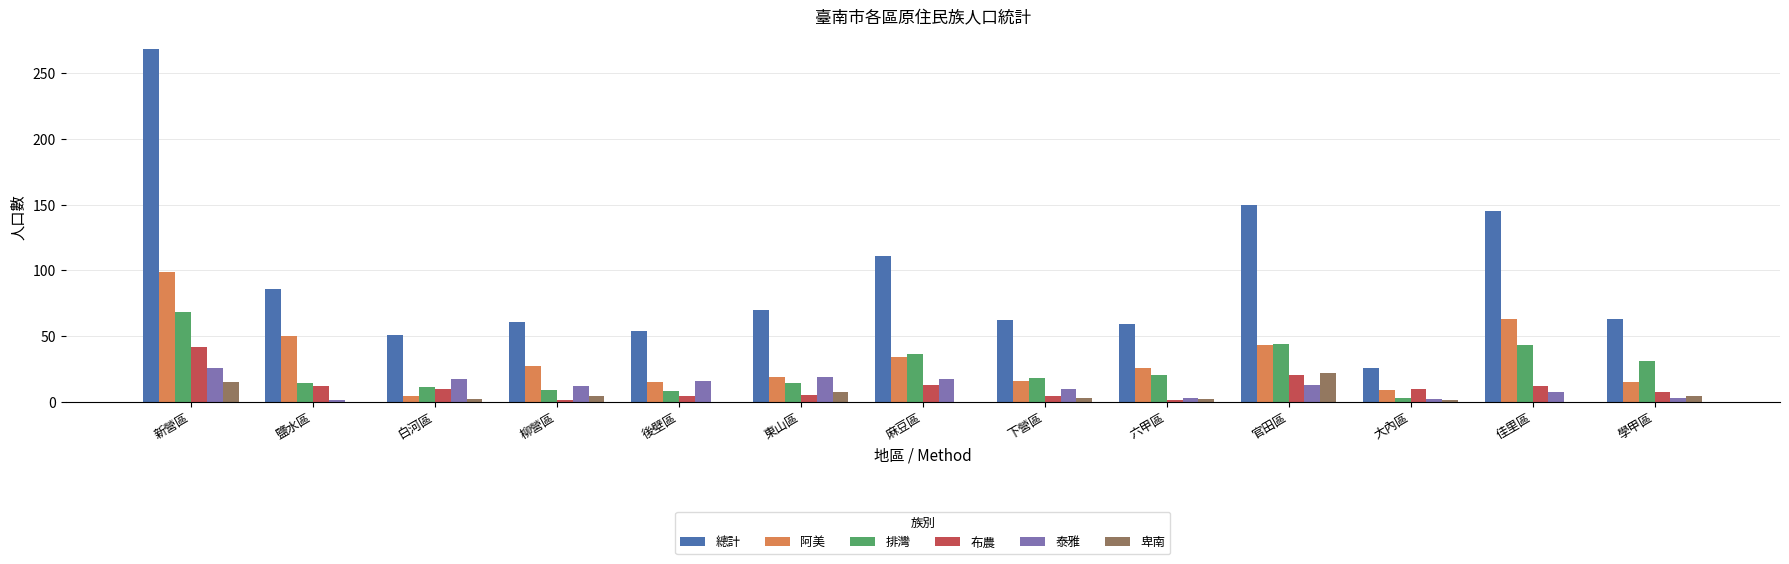

At which label is 布農 closest to 21?

官田區